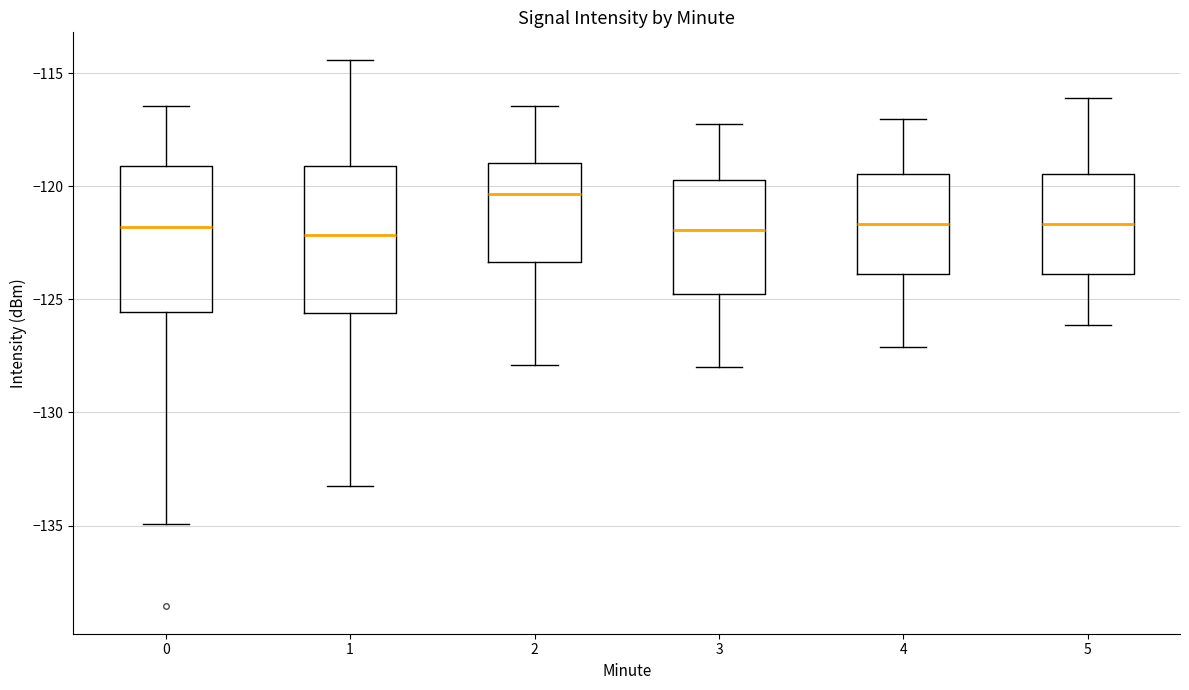

Reading left to right, read every box against the y-axis: the position of its median line, the range the box covers, and the ends of its whiskers. The values are not printed on the chart, so give them approximately, as read against the axis.

0: median -122.0, box -125.5 to -119.0, whiskers -135.0 to -116.5
1: median -122.0, box -125.5 to -119.0, whiskers -133.5 to -114.5
2: median -120.5, box -123.5 to -119.0, whiskers -128.0 to -116.5
3: median -122.0, box -125.0 to -119.5, whiskers -128.0 to -117.0
4: median -121.5, box -124.0 to -119.5, whiskers -127.0 to -117.0
5: median -121.5, box -124.0 to -119.5, whiskers -126.0 to -116.0